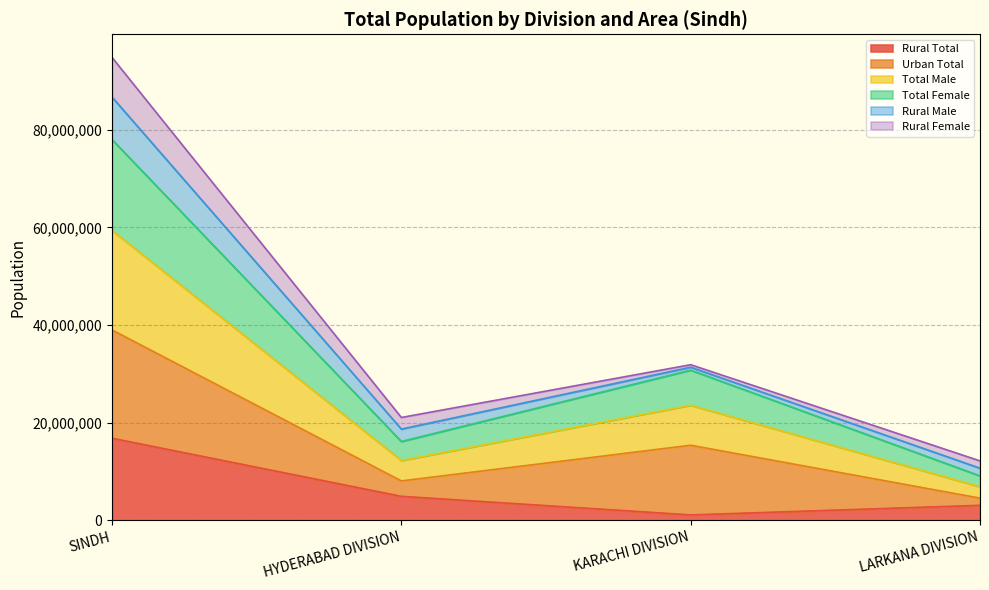

True or false: Total Female and Total Male intersect in this chart.

False